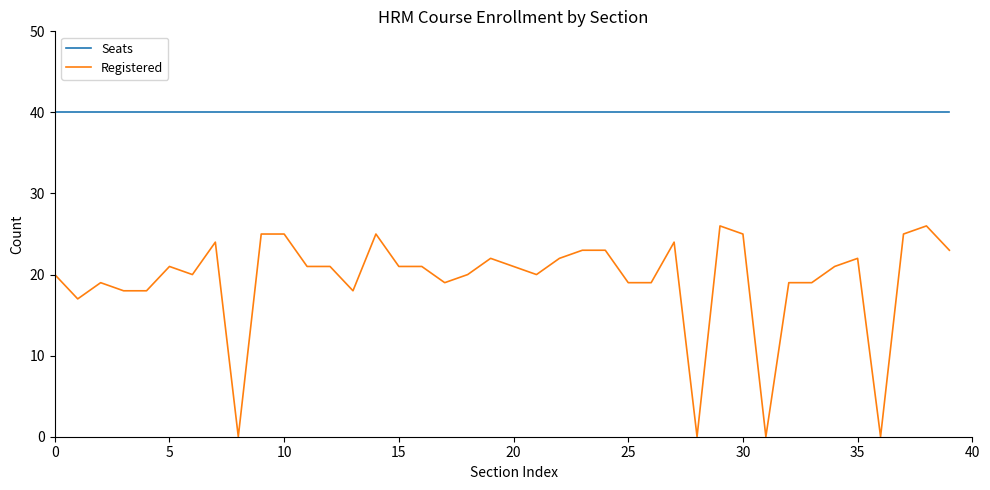

How many distinct data groups are displayed?

2